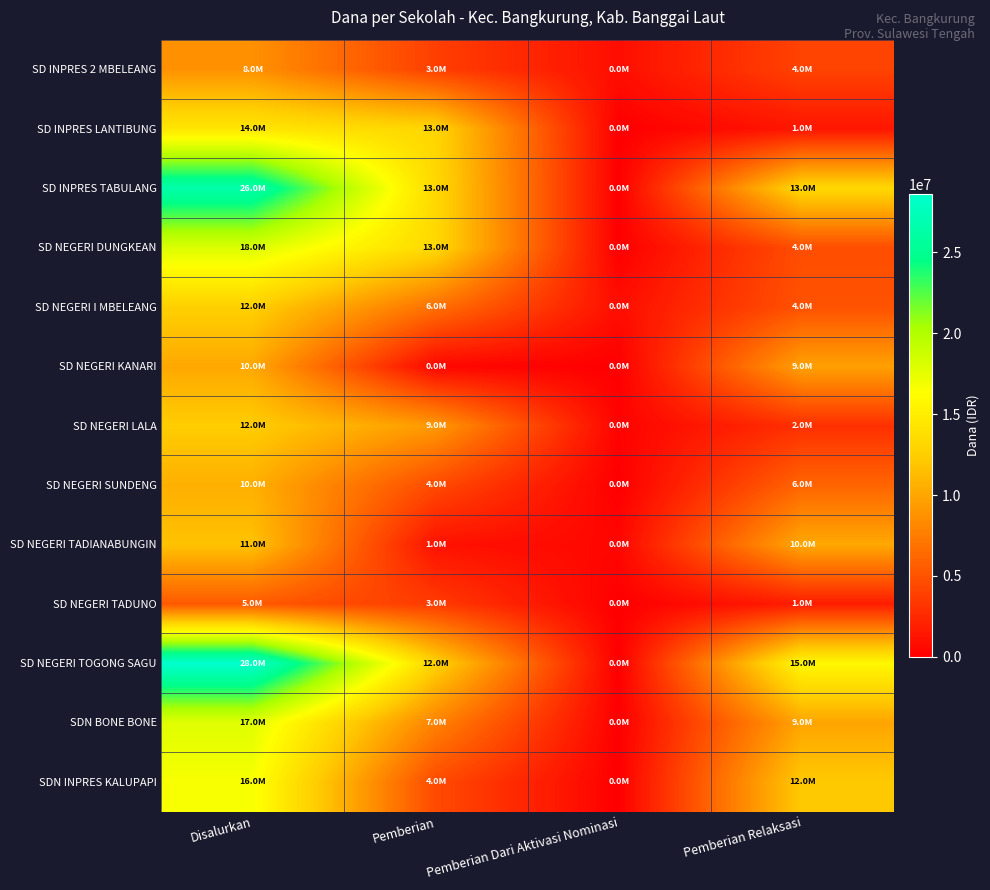

Rank the series by their maximum value, from lowest to highest.

SD NEGERI TADUNO, SD INPRES 2 MBELEANG, SD NEGERI KANARI, SD NEGERI SUNDENG, SD NEGERI TADIANABUNGIN, SD NEGERI LALA, SD NEGERI I MBELEANG, SD INPRES LANTIBUNG, SDN INPRES KALUPAPI, SDN BONE BONE, SD NEGERI DUNGKEAN, SD INPRES TABULANG, SD NEGERI TOGONG SAGU